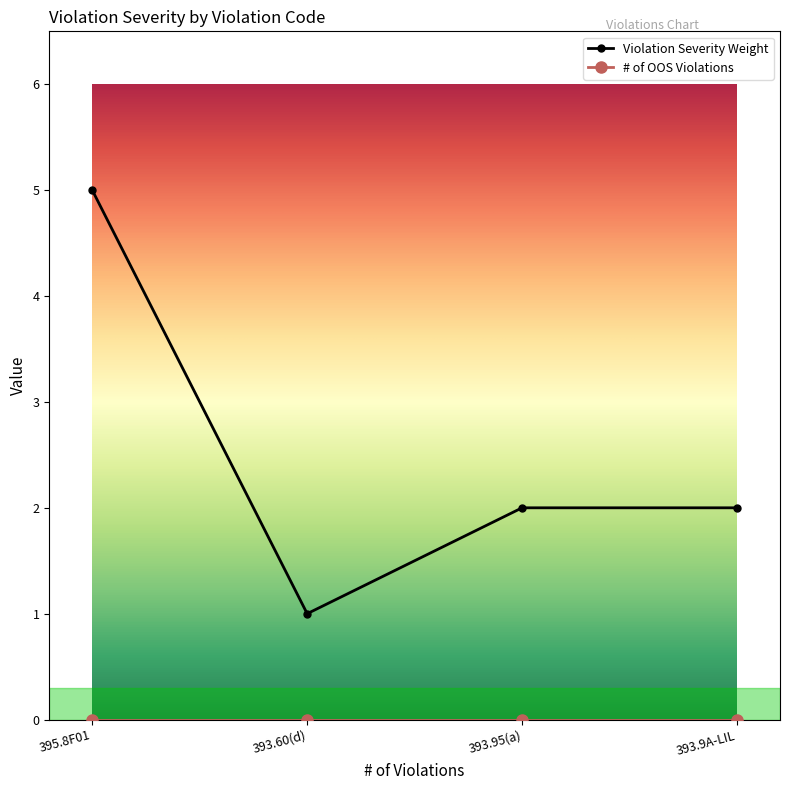

True or false: Violation Severity Weight has more than 2 interior local peaks.

False